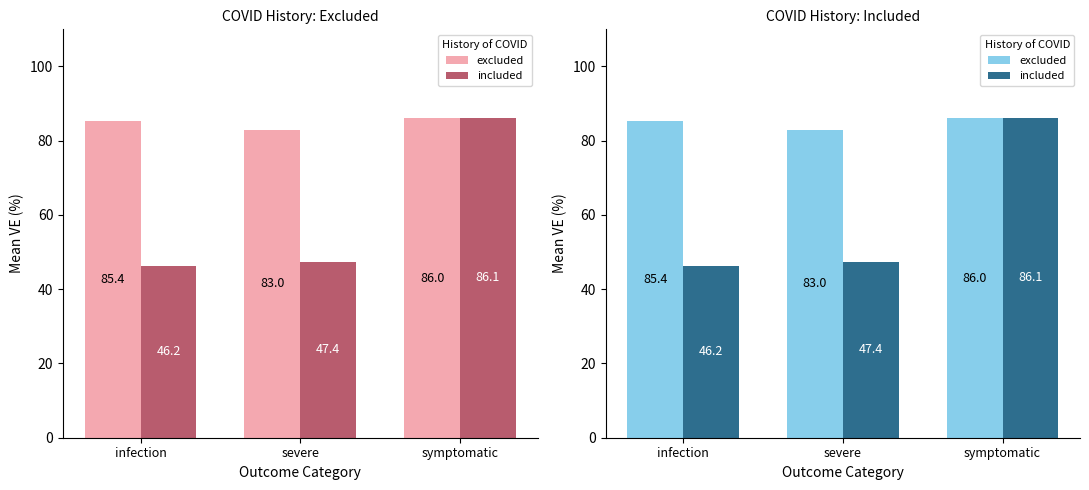

What is the sum of all included values?

179.7